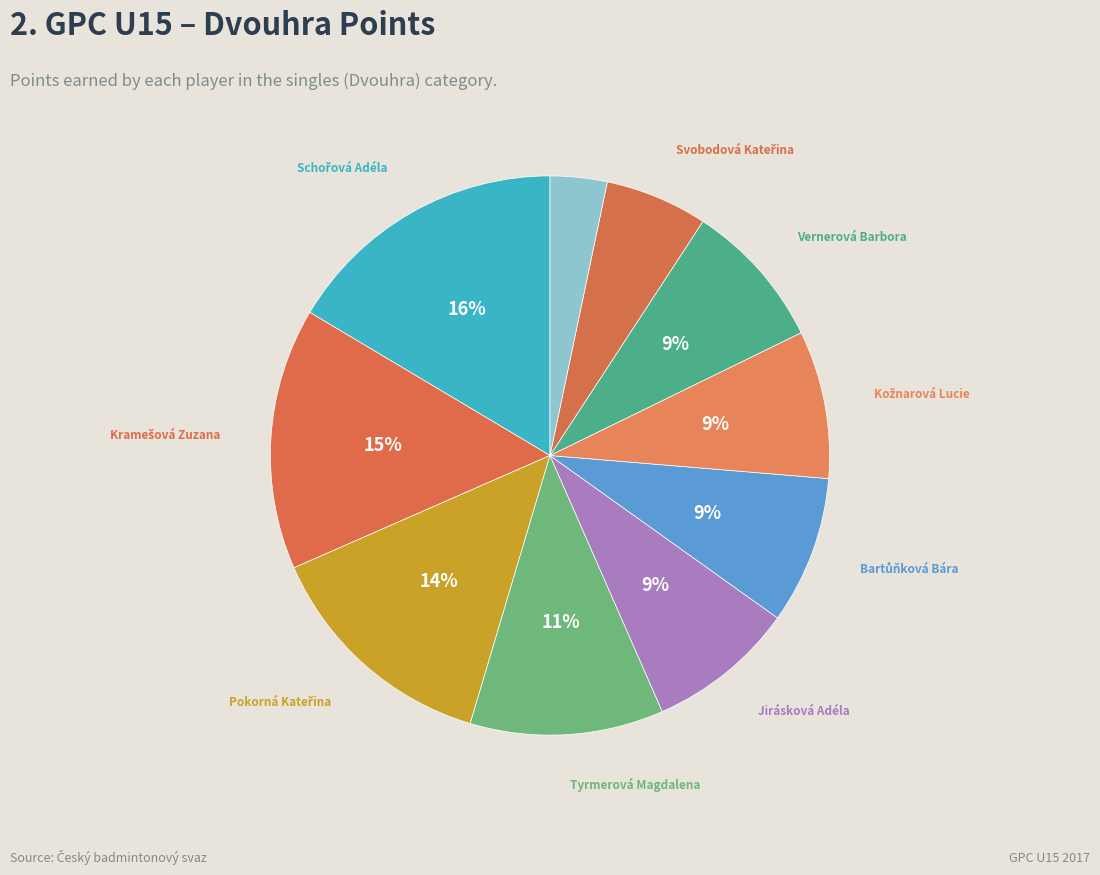

How many slices are in this pie chart?

10